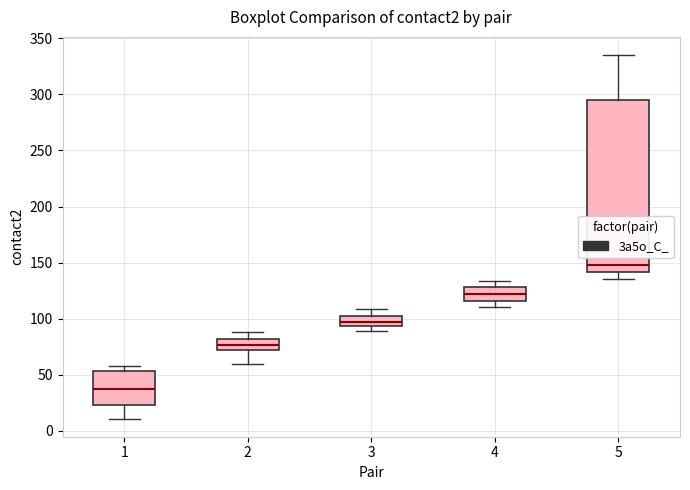

Reading left to right, transcribe this box plot: for each box, give where its median line is, the range the box spans, and where its two whiskers end, as read against the y-axis. The values are not printed on the chart, so give them approximately, as read against the axis.

1: median 35, box 25 to 55, whiskers 10 to 60
2: median 75, box 70 to 80, whiskers 60 to 90
3: median 95 (inside the box), box 95 to 105, whiskers 90 to 110
4: median 120, box 115 to 130, whiskers 110 to 135
5: median 150, box 140 to 295, whiskers 135 to 335